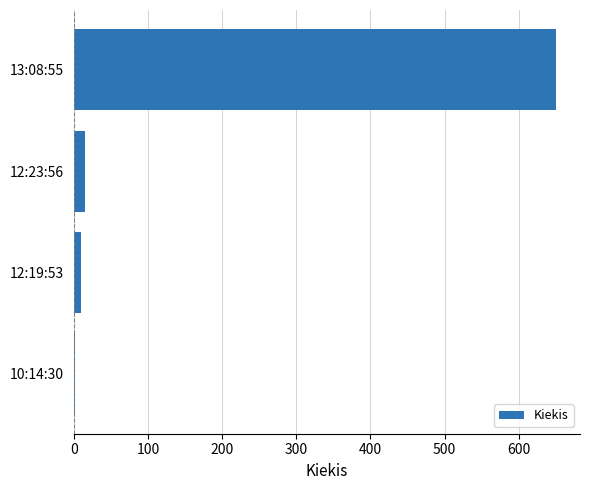

What is the greatest value displayed?

650